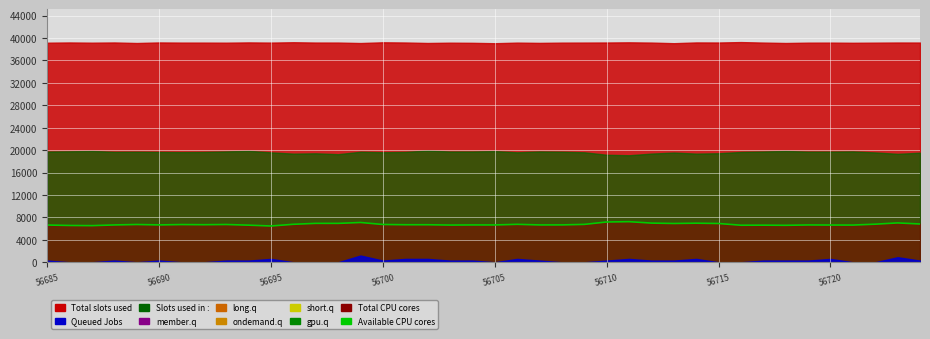

True or false: the data has more than 1 interior local peaks.

True